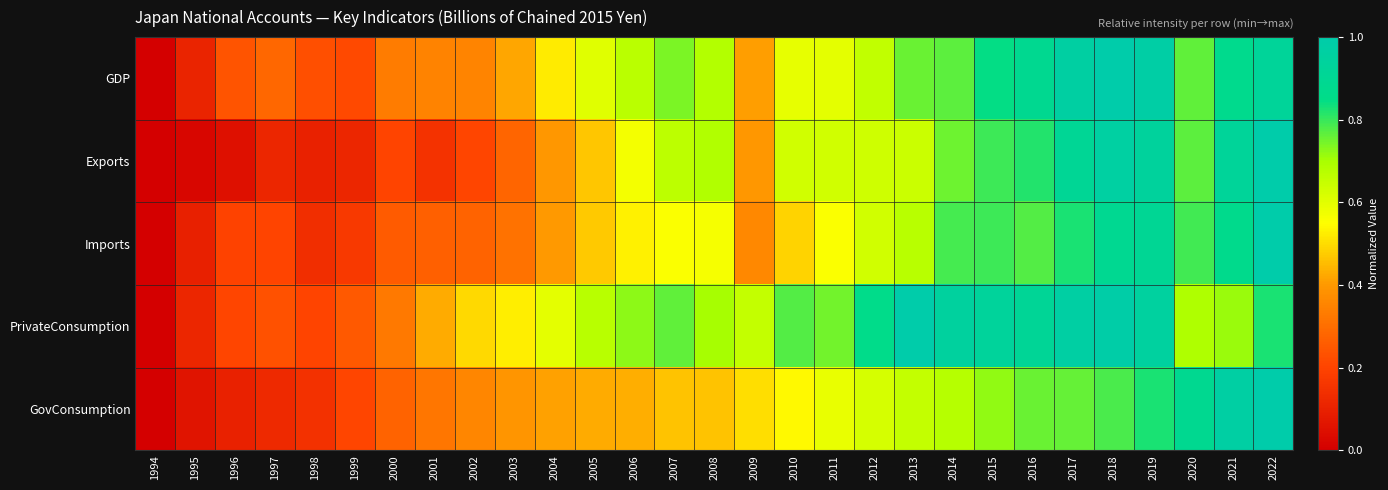

At how many categories does at least one series exceed 0?

28